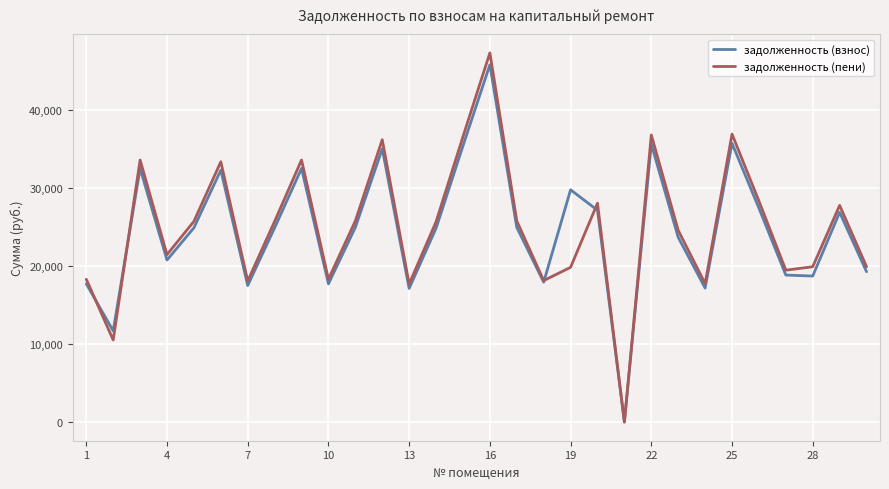

What is the highest value of the задолженность (взнос) series?

45728.9